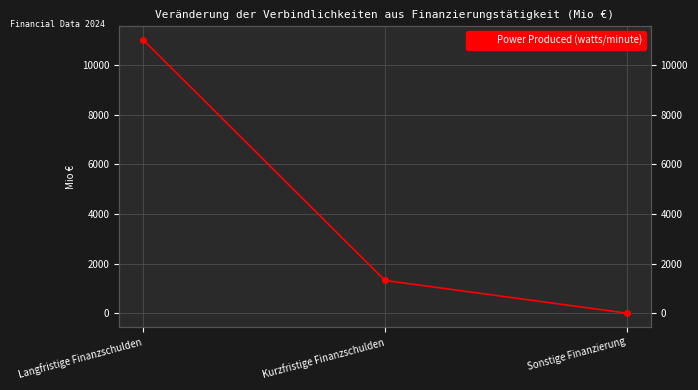

What is the label of the 1st point from the left?

Langfristige Finanzschulden